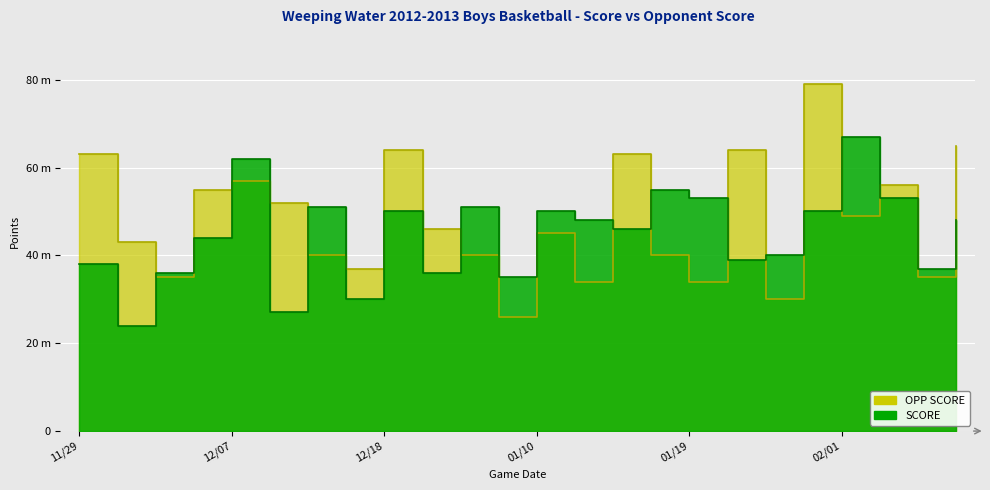

Is the value of OPP SCORE at 01/26 greater than the value of SCORE at 12/11?

Yes